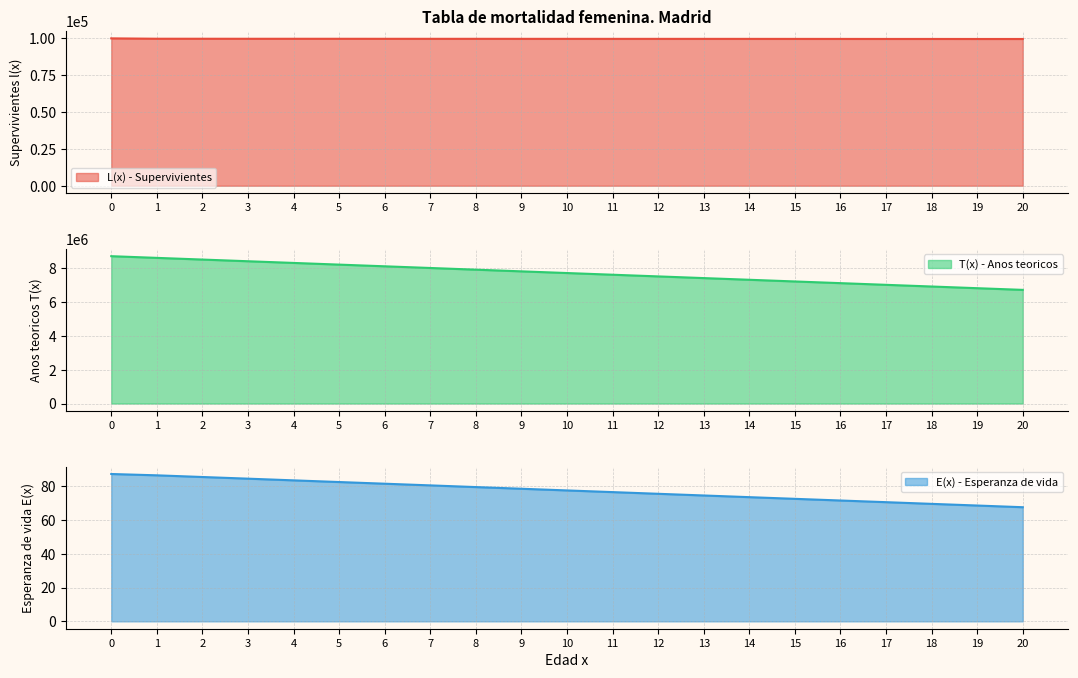

How many data points does each series have?

21